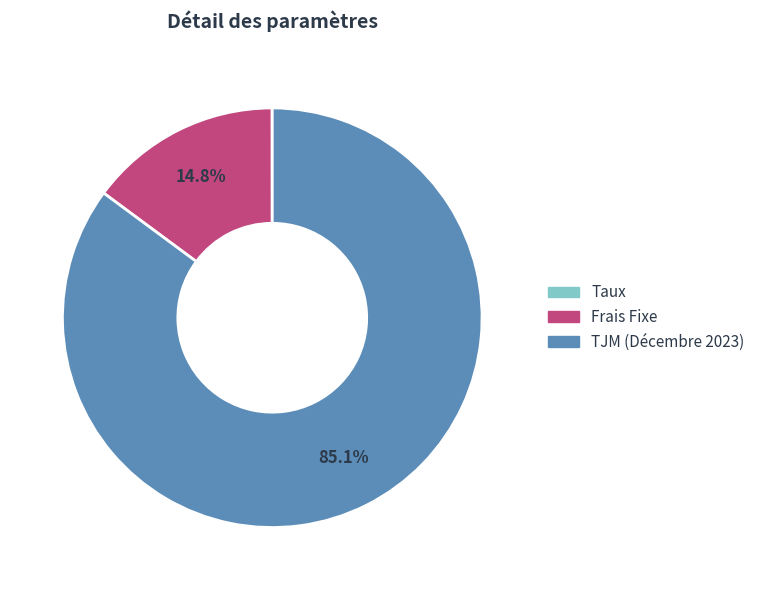

Which slice is the largest?

TJM (Décembre 2023)